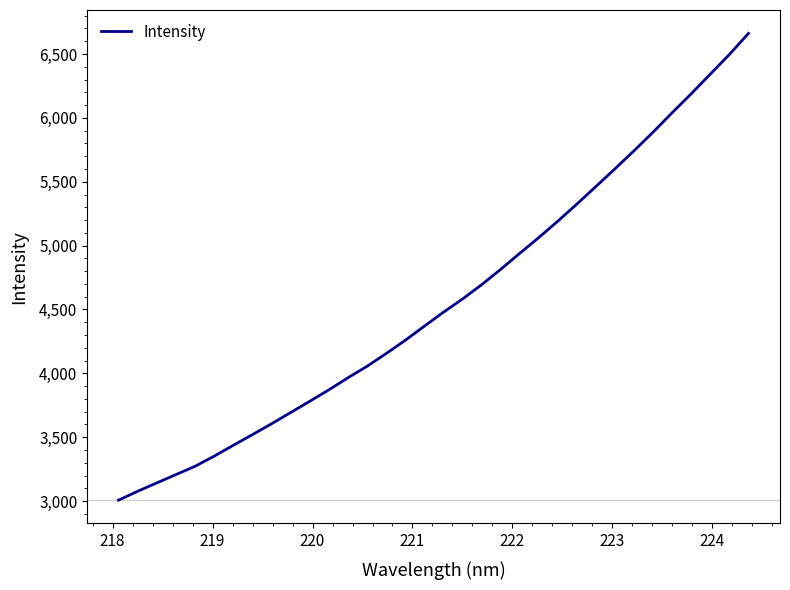

What is the difference between the maximum and minimum values?

3654.7